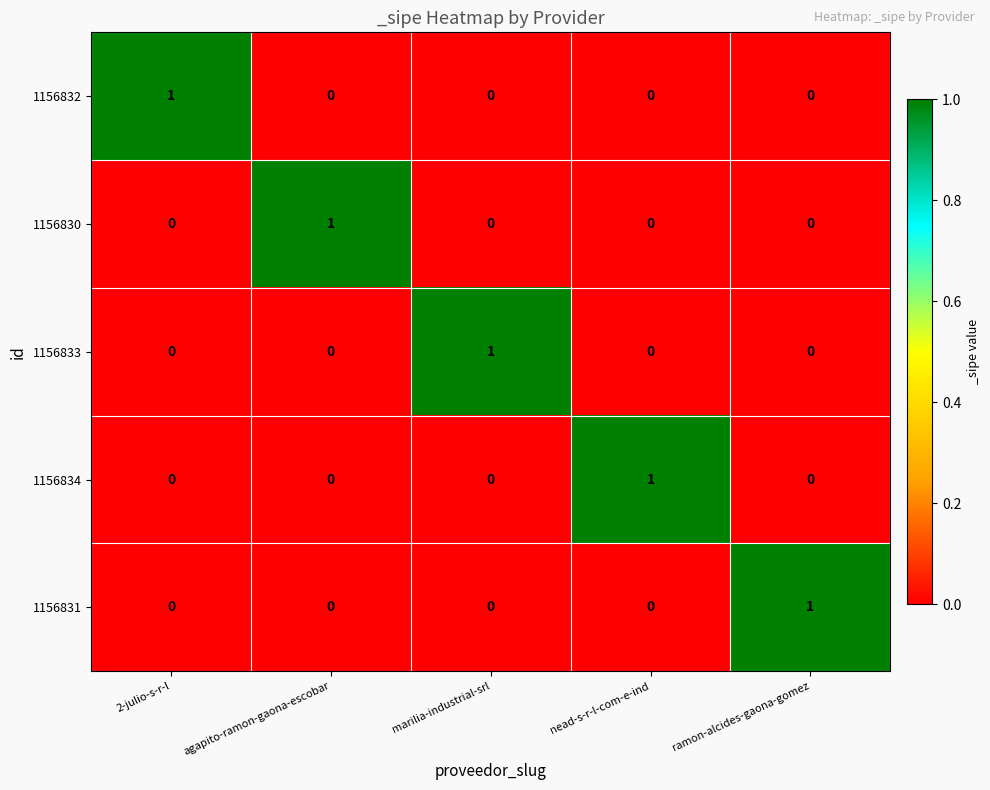

At how many categories does at least one series exceed 0?

5